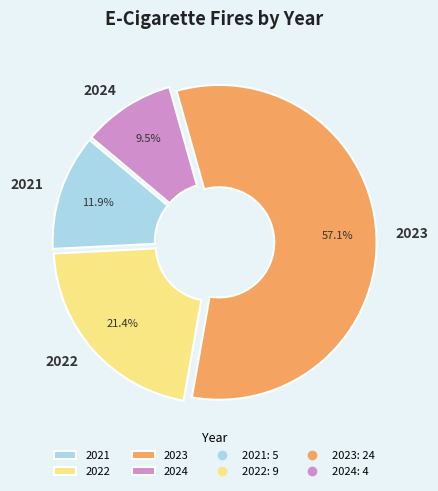

Which slice represents more than half of the pie?

2023